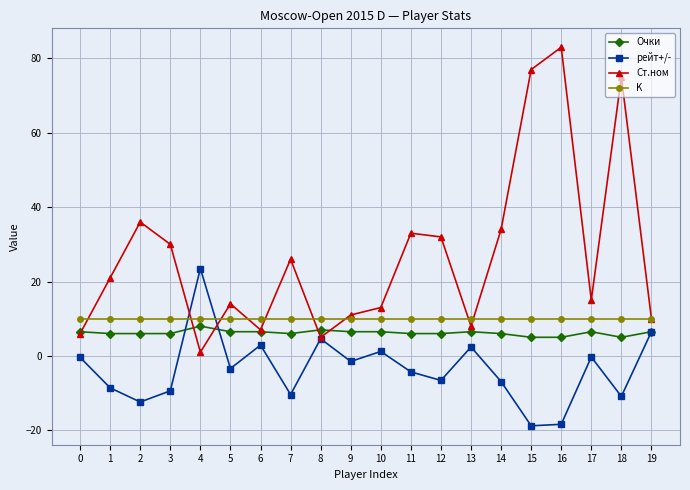

Between 2 and 9, which series saw the biggest shift?

Ст.ном